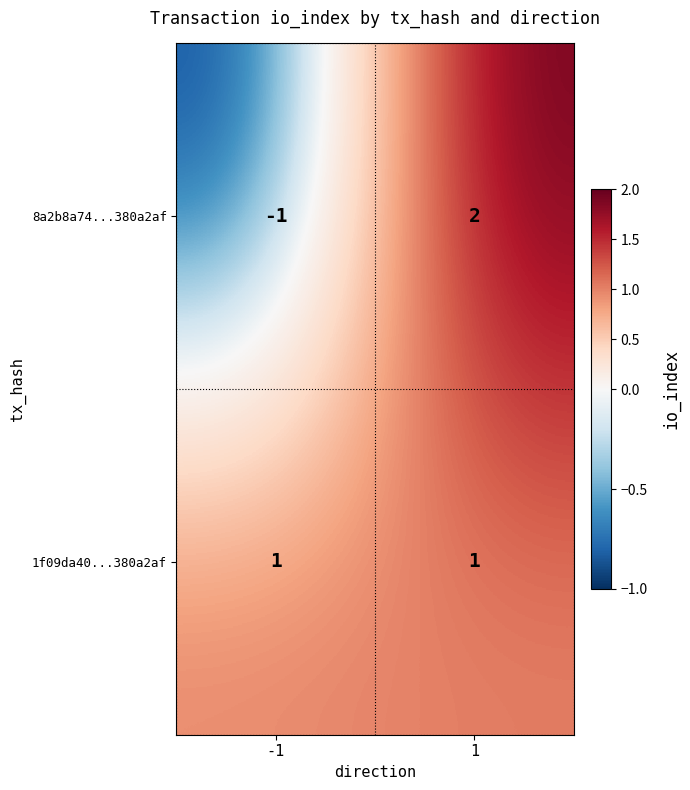

Reading left to right, transcribe all the data shown in this chart.

8a2b8a74...380a2af: -1=-1	1=2
1f09da40...380a2af: -1=1	1=1